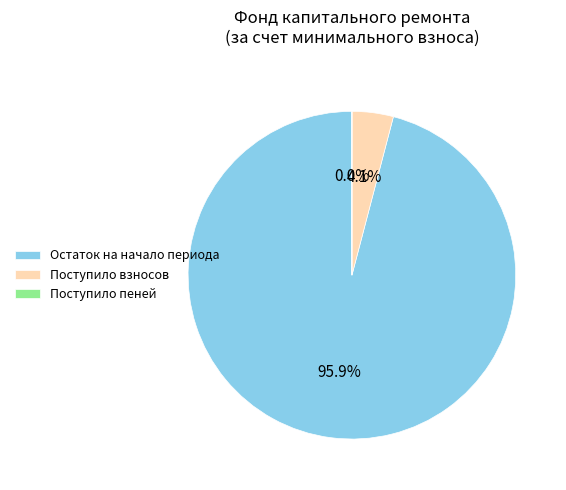

What percentage do Остаток на начало периода and Поступило взносов together represent?

100.0%